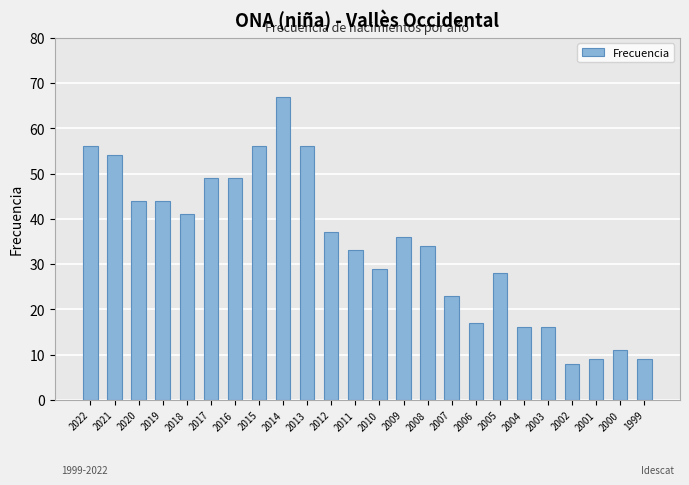

Read the value at 2021.

54